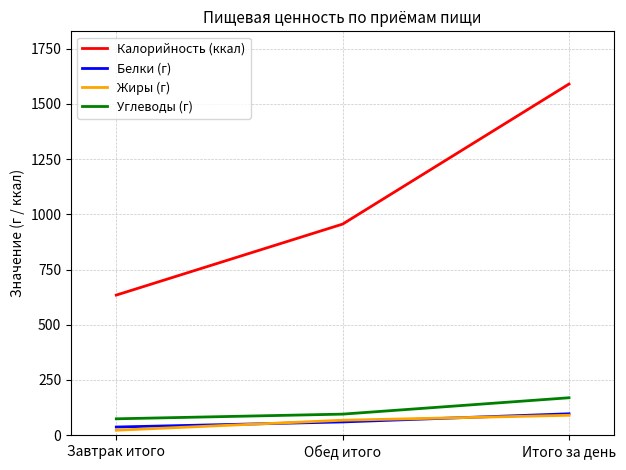

Which series has the largest range (max minus min)?

Калорийность (ккал)